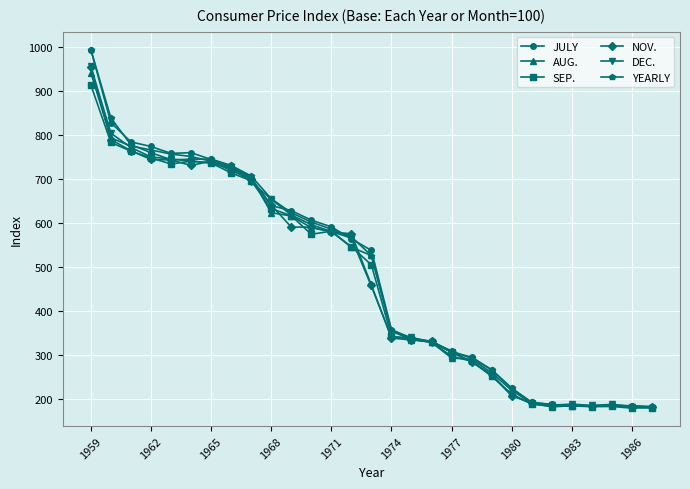

What is the value of the AUG. point at the 5th from the left?

757.1